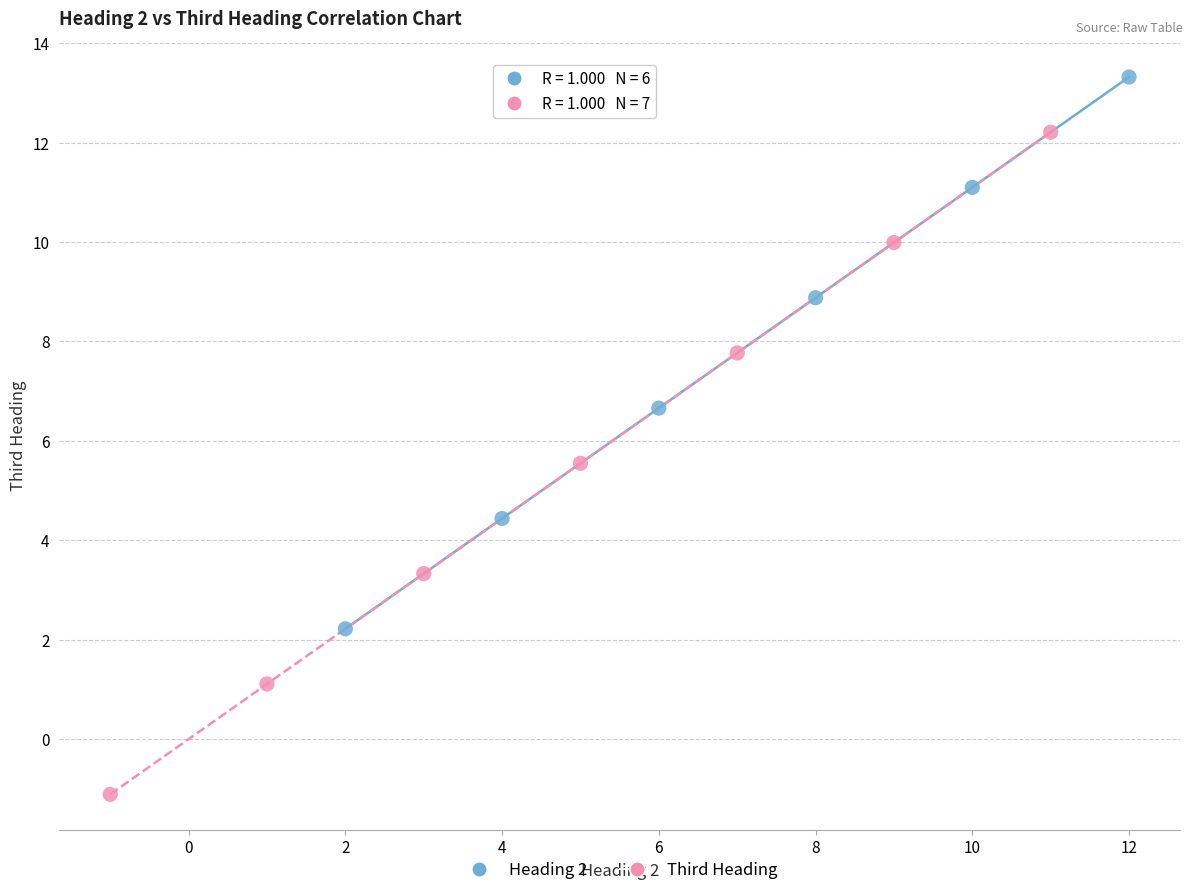

Which series has the largest Y range (max minus min)?

Third Heading